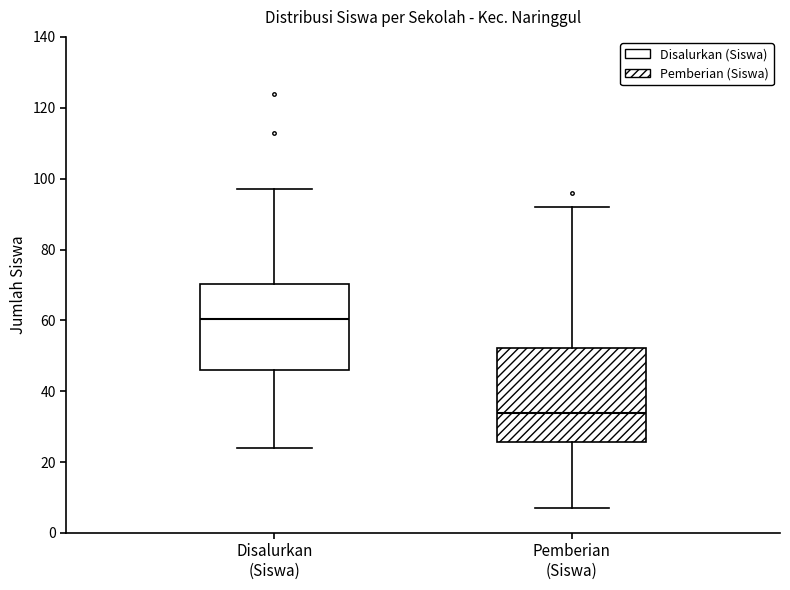

Reading left to right, transcribe this box plot: for each box, give where its median line is, the range the box spans, and where its two whiskers end, as read against the y-axis. The values are not printed on the chart, so give them approximately, as read against the axis.

Disalurkan (Siswa): median 60, box 46 to 70, whiskers 24 to 98
Pemberian (Siswa): median 34, box 26 to 52, whiskers 8 to 92